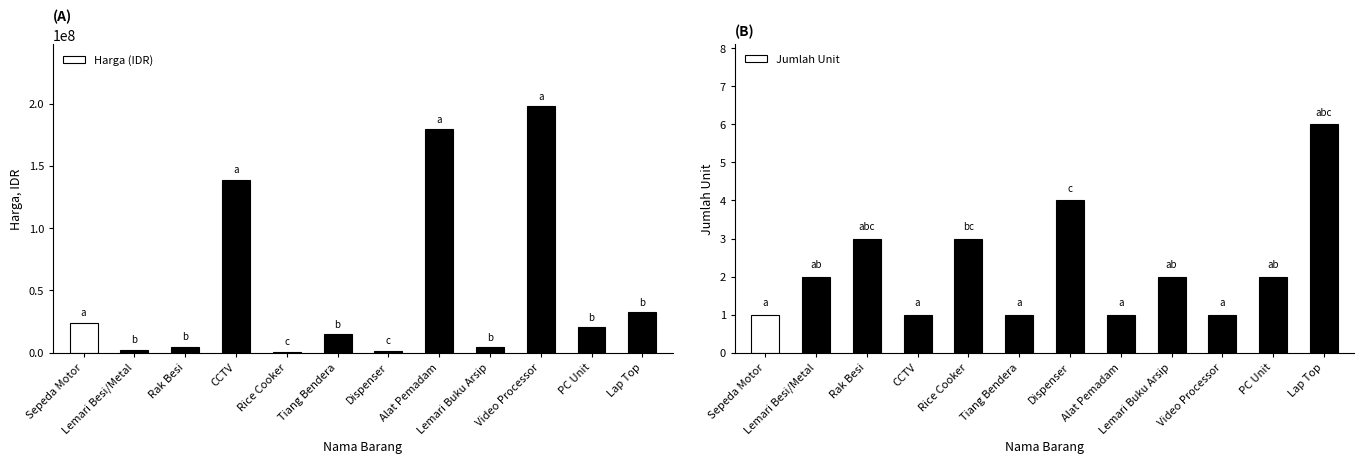

Count the Jumlah Unit values in the range 1 to 3.

10